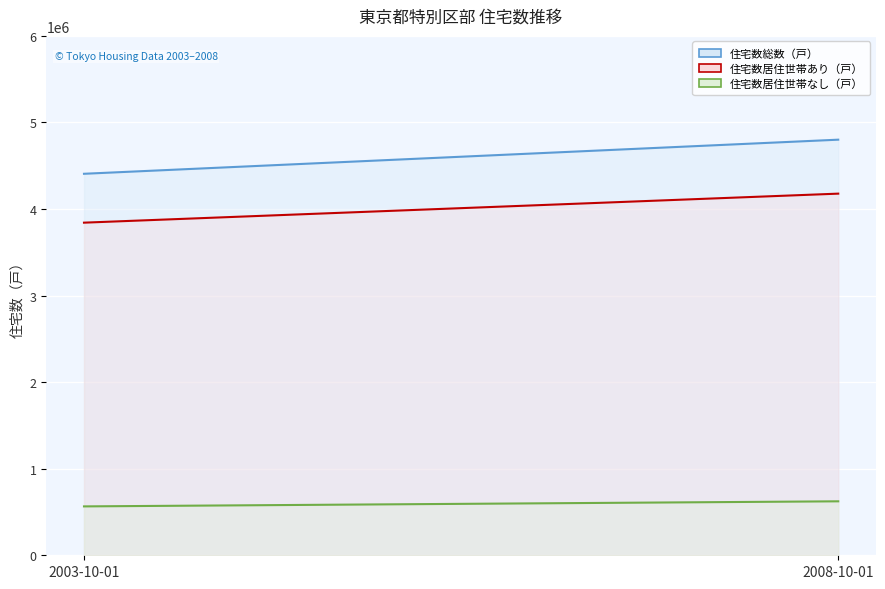

How many 住宅数居住世帯なし（戸） values are between 564700 and 623400?

2